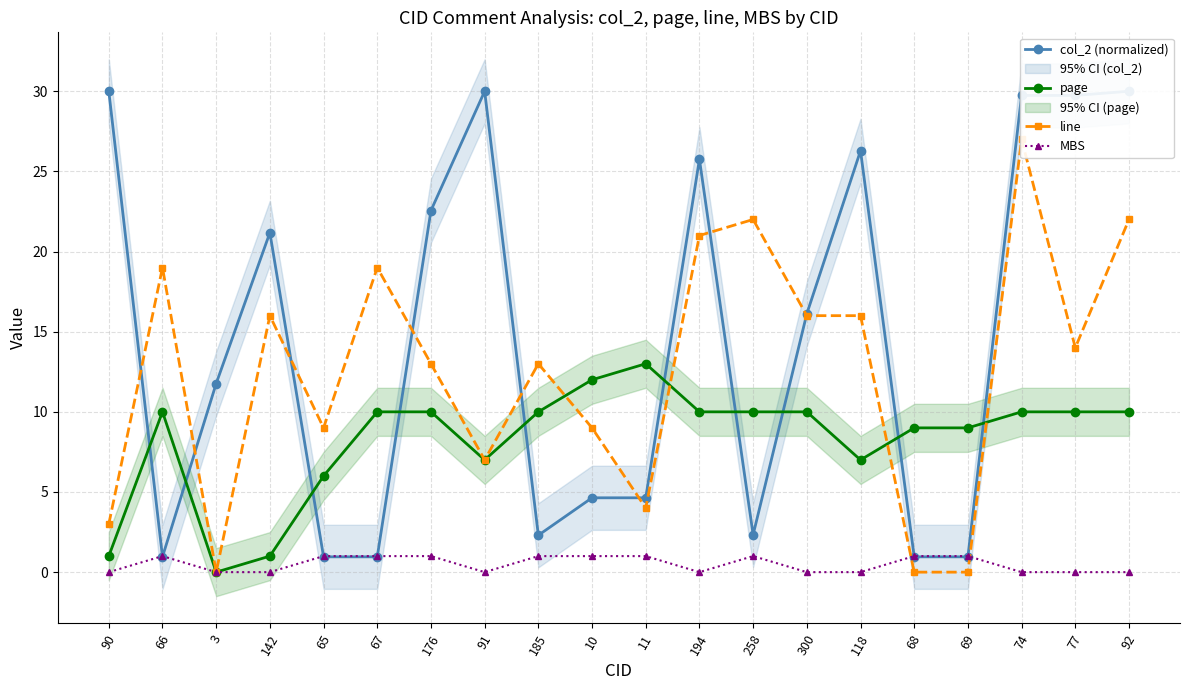

How many values in the page series are below 10?

8